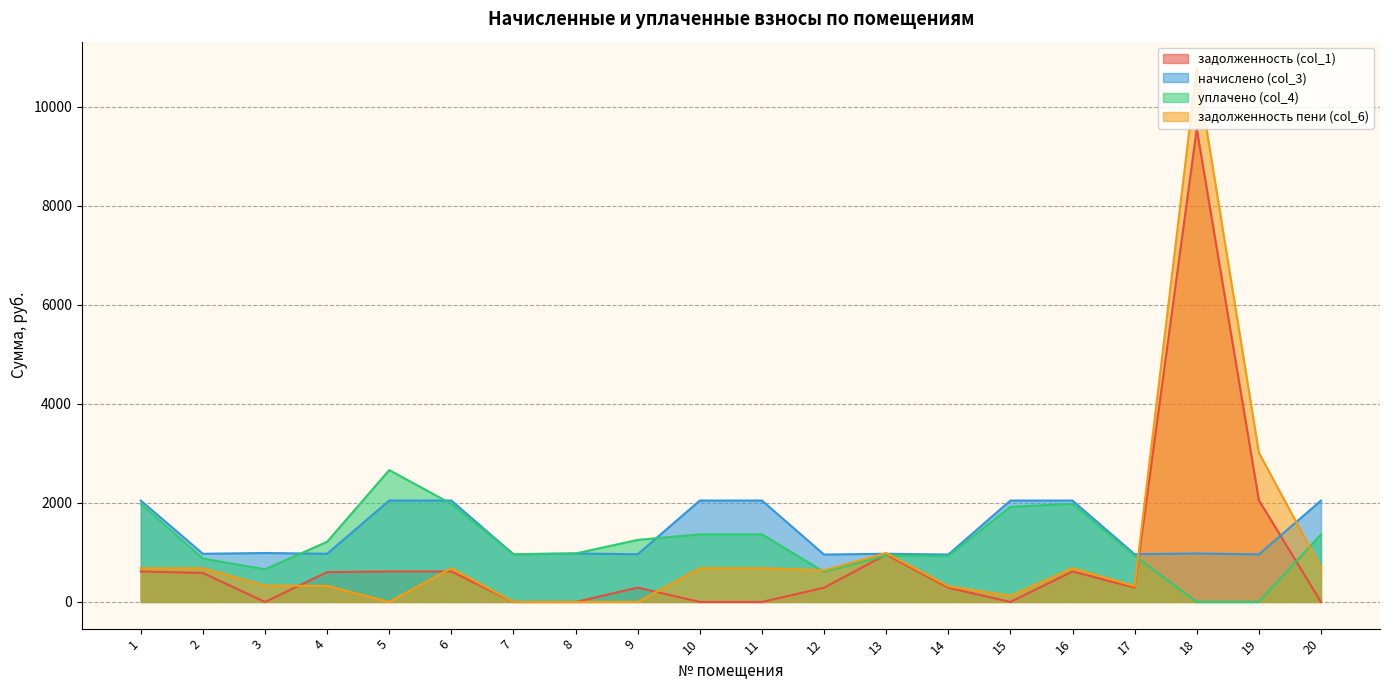

What is the sum of all задолженность (col_1) values?

17368.5